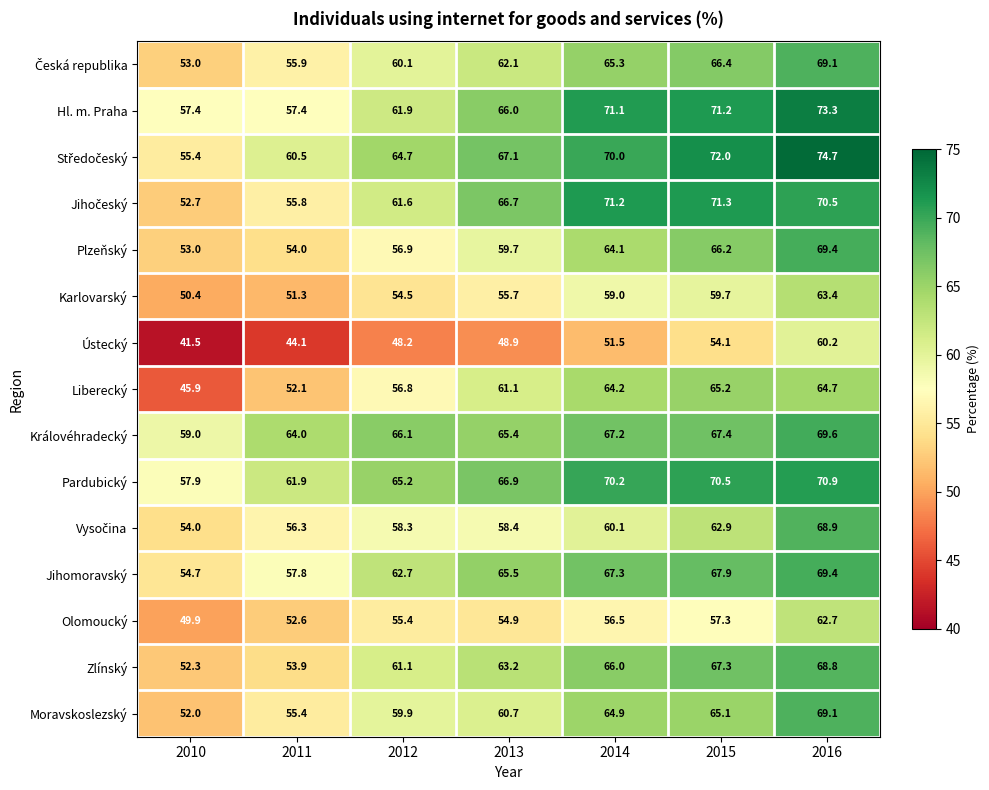

Between 2013 and 2015, which series saw the biggest shift?

Plzeňský